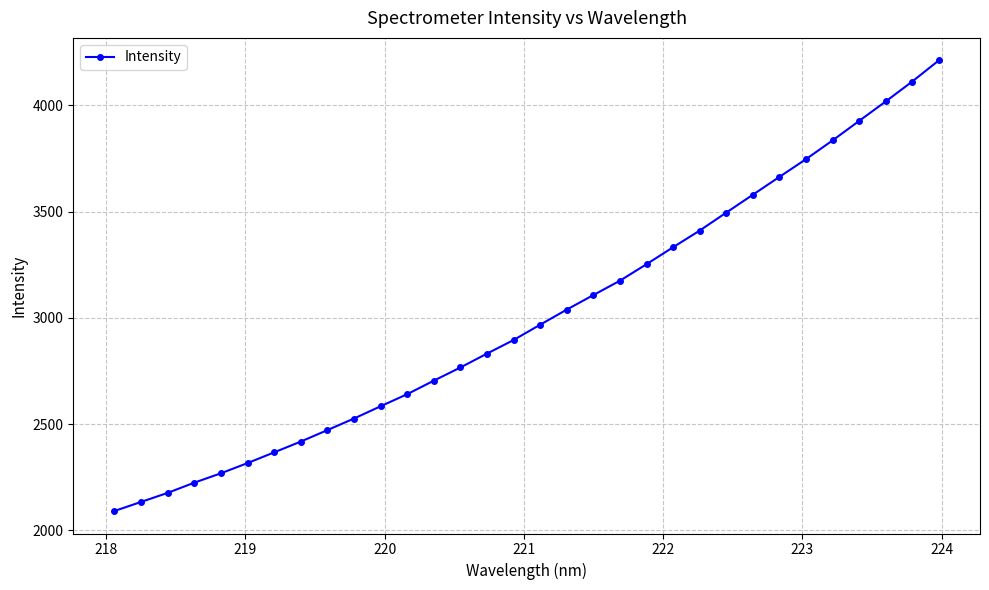

Does the chart display data point markers on the line(s)?

Yes